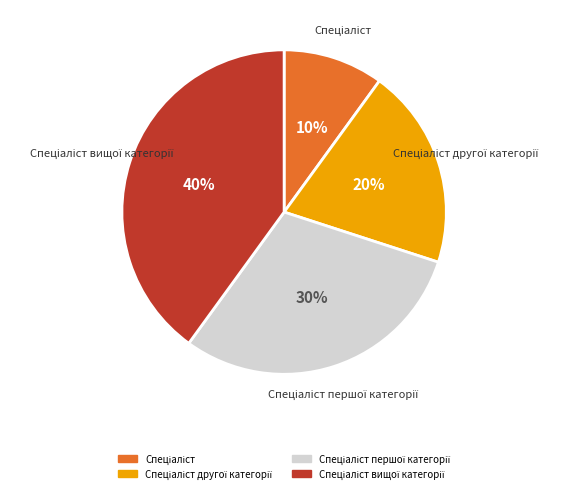

Is there a majority slice in this chart?

No